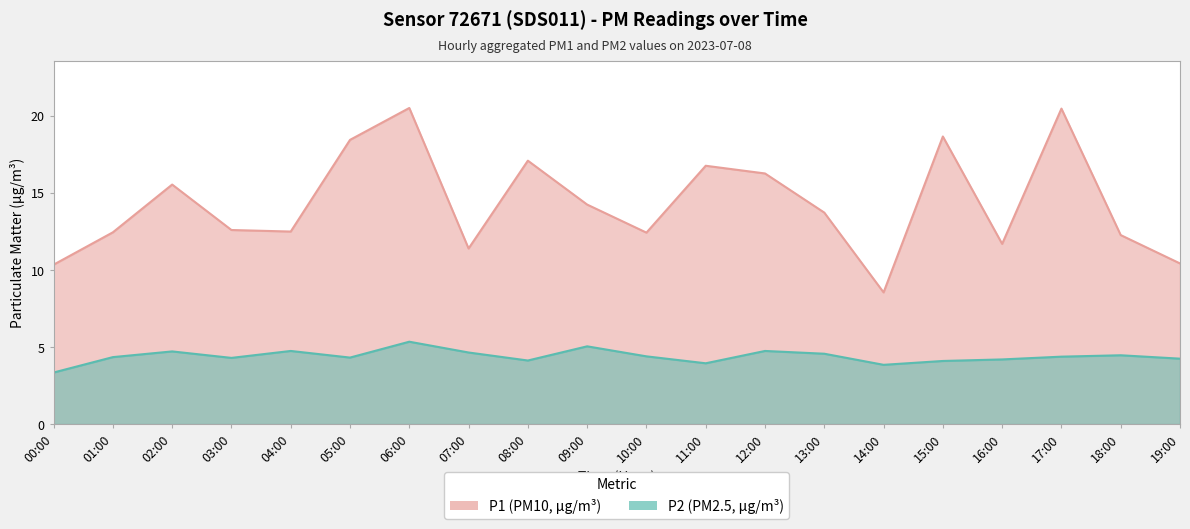

How many data points in P2 are above 4?

17